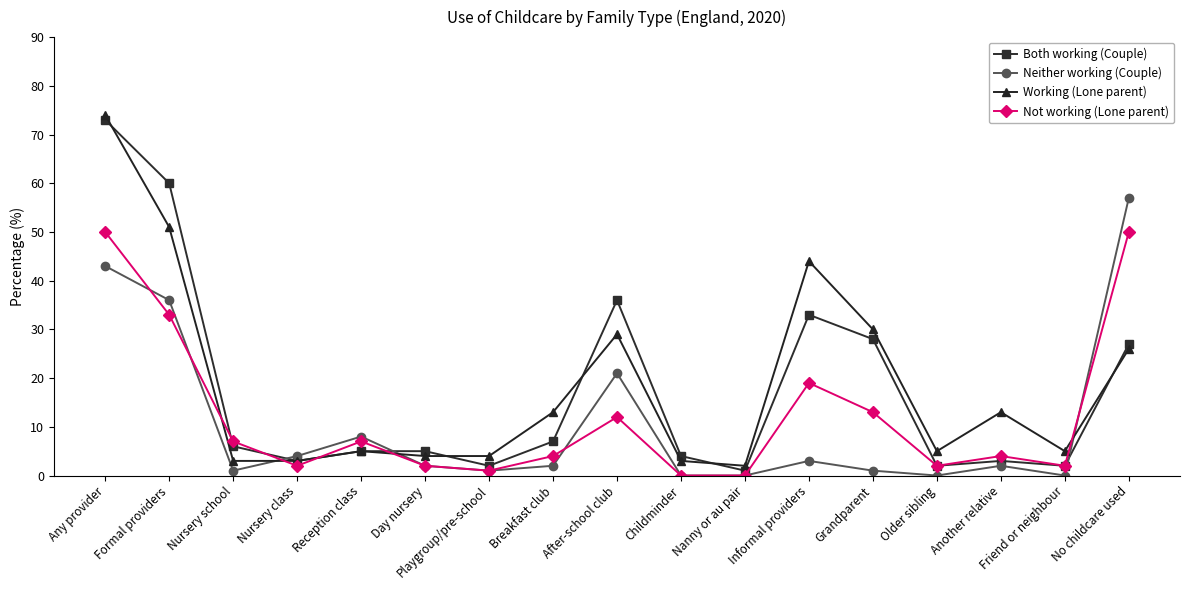

What is the approximate value of Working (Lone parent) at Informal providers, to the nearest 5?

45